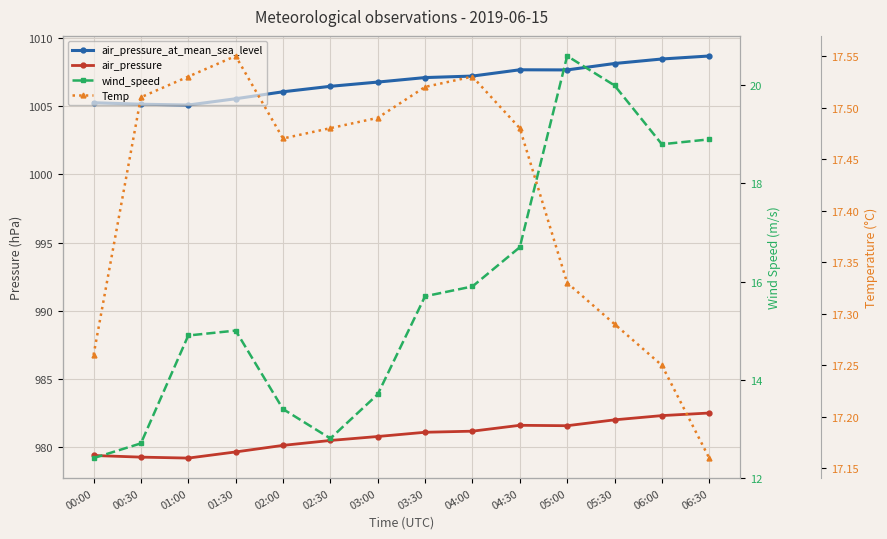

True or false: air_pressure and Temp intersect in this chart.

False